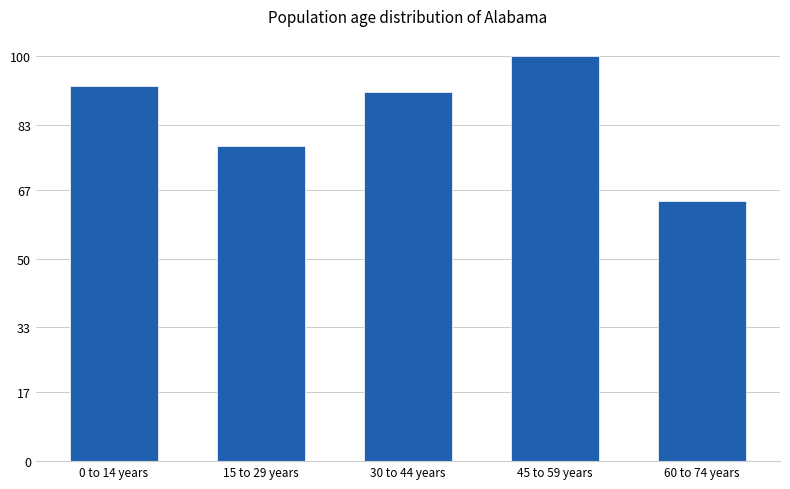

How many categories are shown in the chart?

5